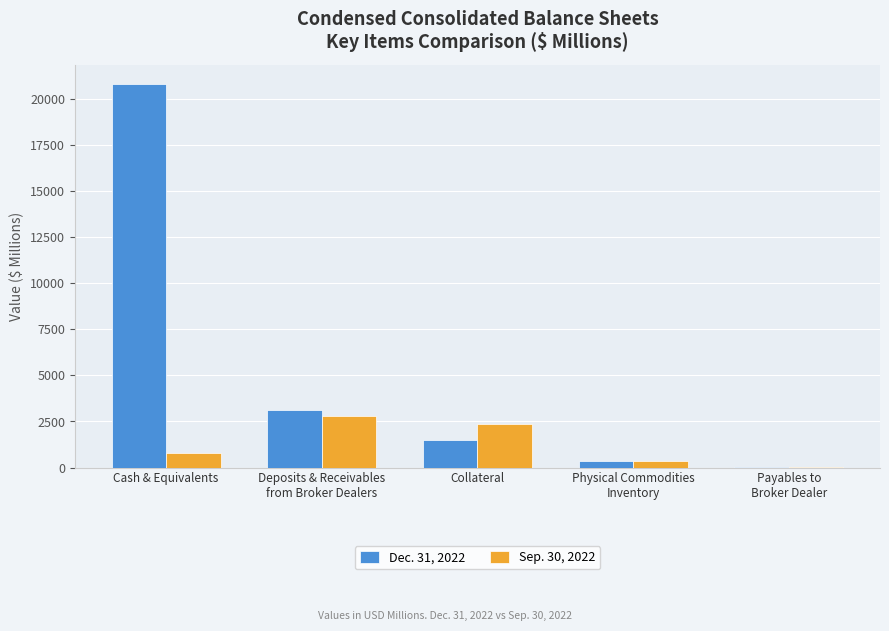

At which category is the sum across all series the highest?

Cash & Equivalents